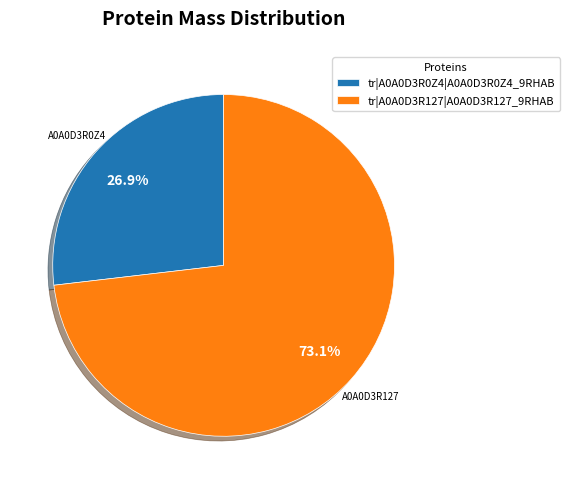

Is it true that tr|A0A0D3R0Z4|A0A0D3R0Z4_9RHAB is 27% of the pie?

True